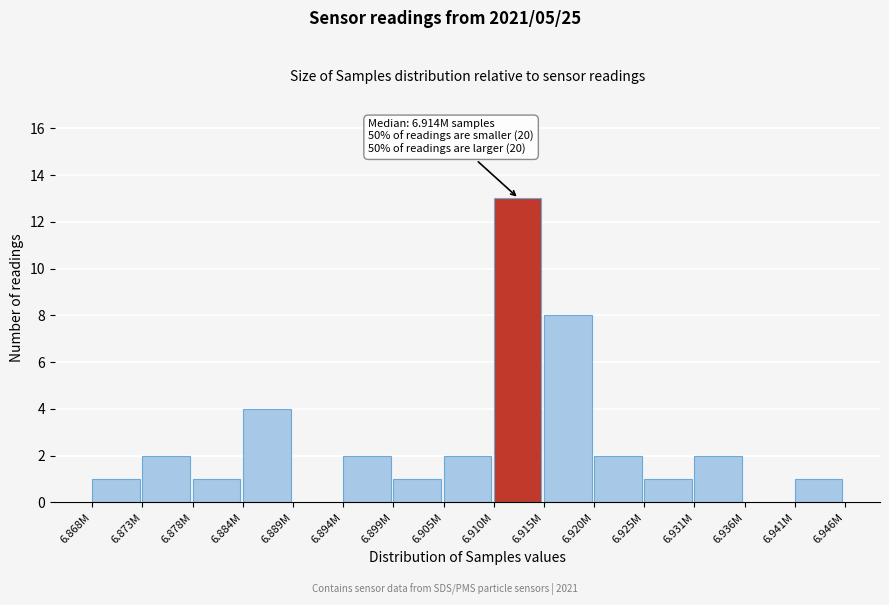

Reading right to left, transcribe all the data shown in this chart.

6.941M=1	6.936M=0	6.931M=2	6.925M=1	6.920M=2	6.915M=8	6.910M=13	6.905M=2	6.899M=1	6.894M=2	6.889M=0	6.884M=4	6.878M=1	6.873M=2	6.868M=1